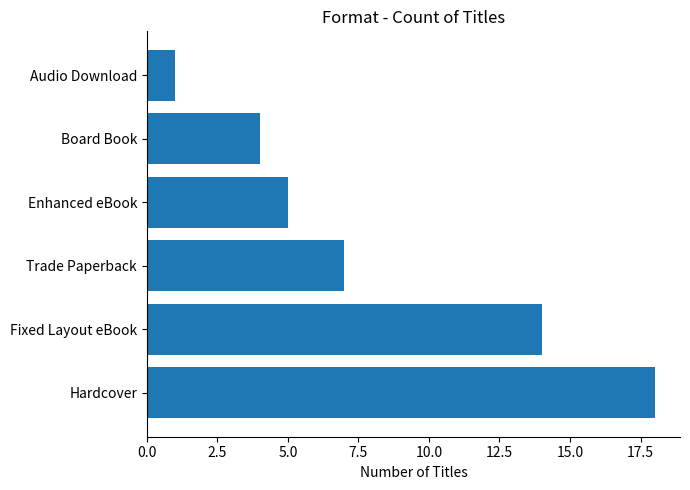

Where is the data nearest to the value 9?

Trade Paperback